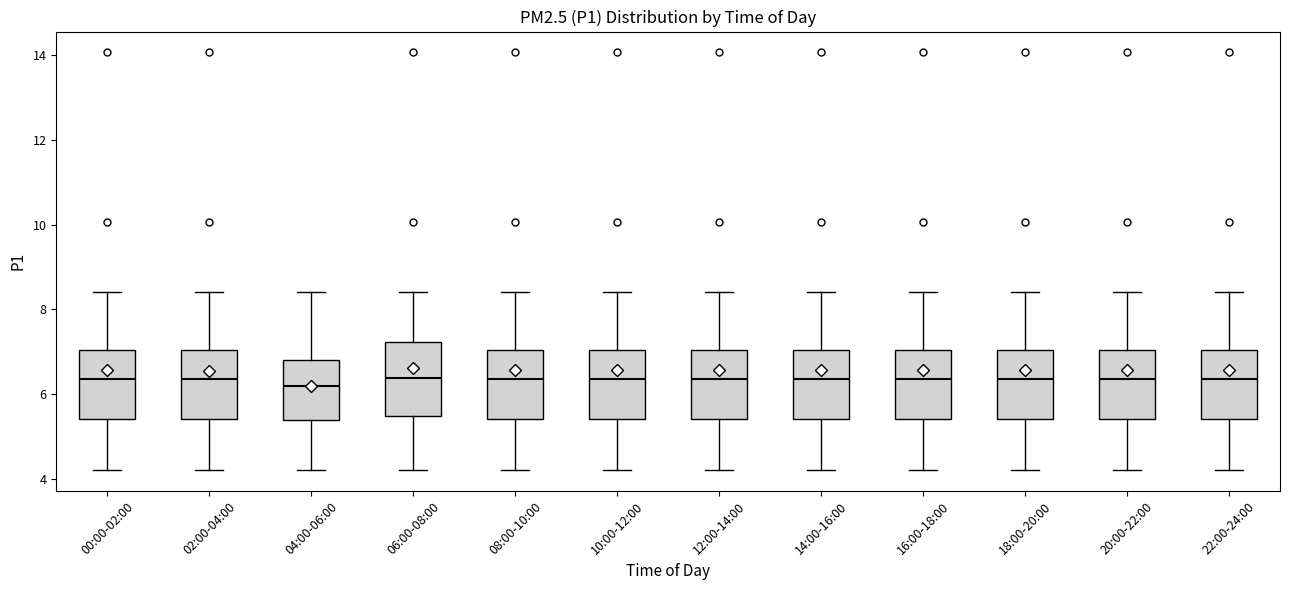

Where is the upper edge of the box for 06:00-08:00 on the y-axis? The values are not printed on the chart, so give them approximately, as read against the axis.

7.2